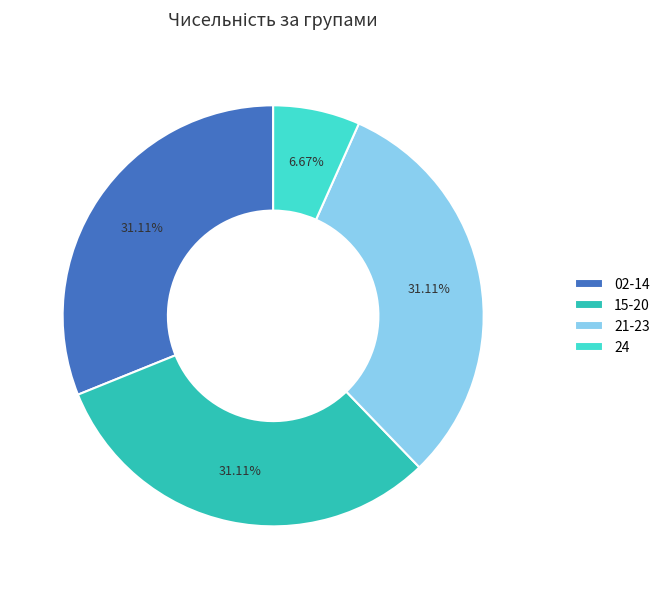

To the nearest percent, what percentage of the pie is 02-14?

31%